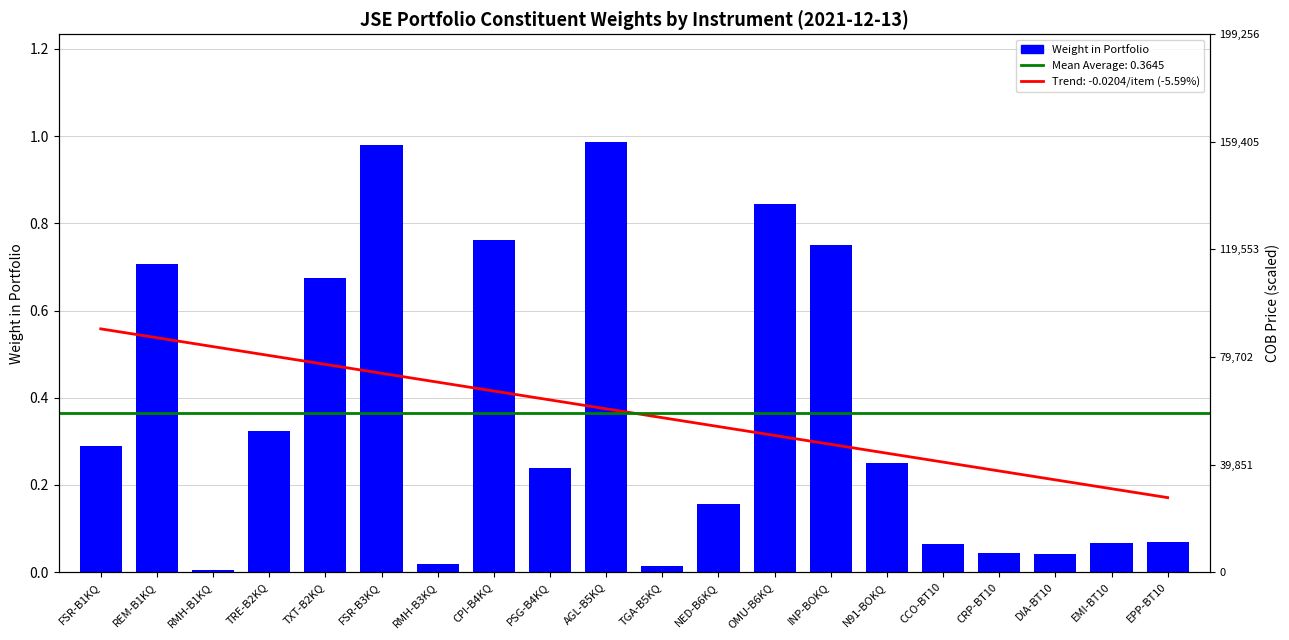

Which label corresponds to the smallest value in the chart?

RMH-B1KQ